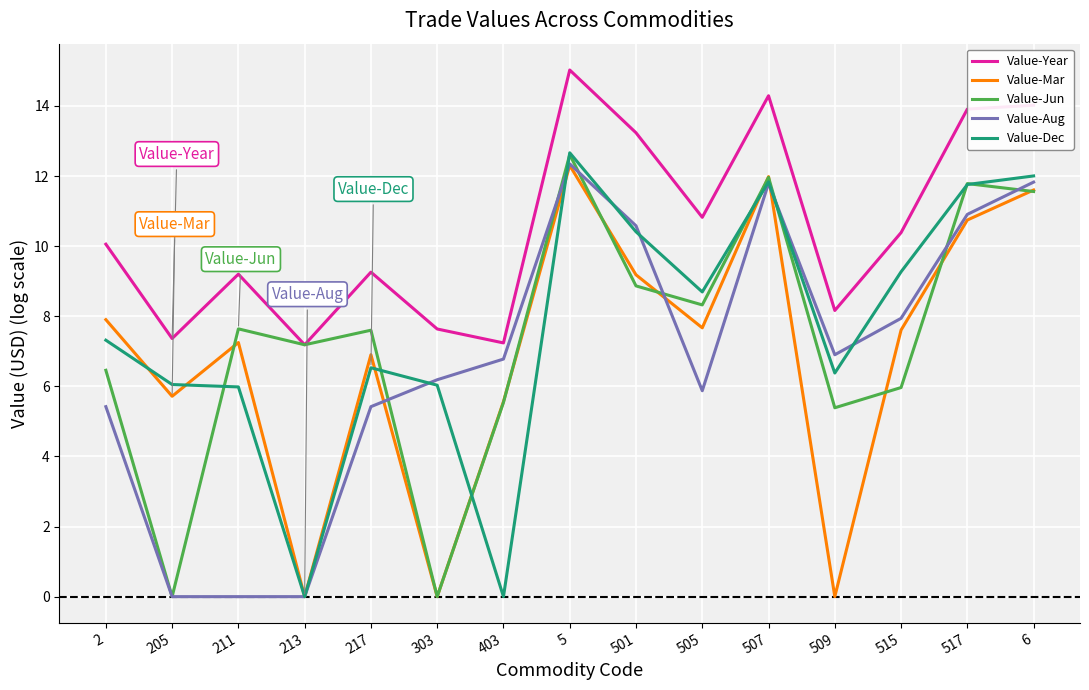

What is the spread (max minus min) of values at 303?

7.6